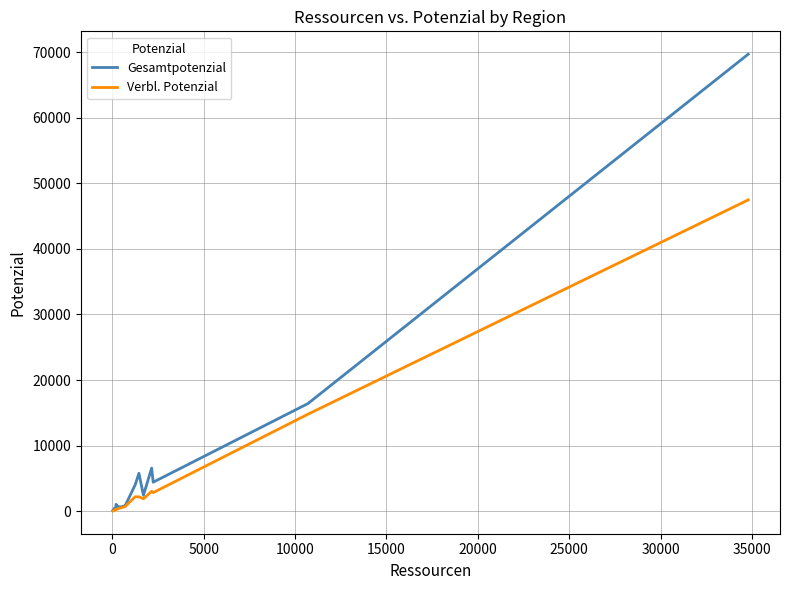

The value of Gesamtpotenzial at −5000 is 43. True or false?

False